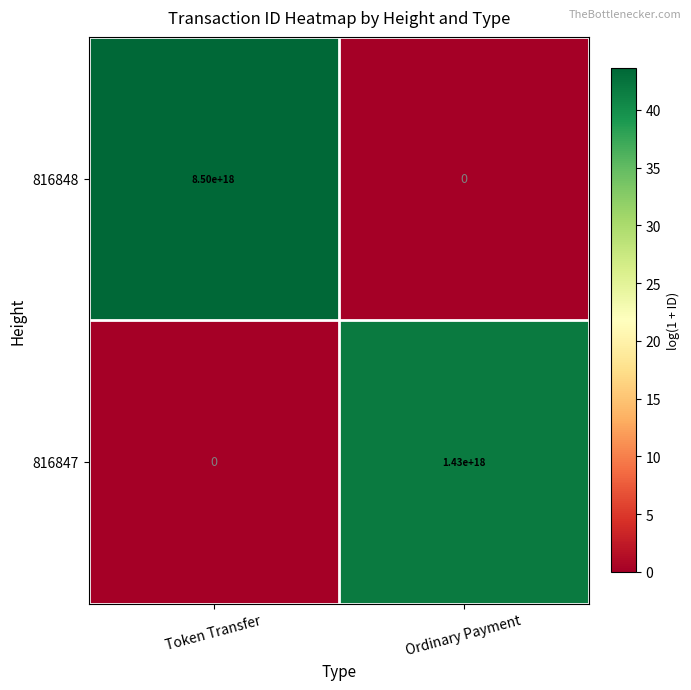

How many series are shown in this chart?

2